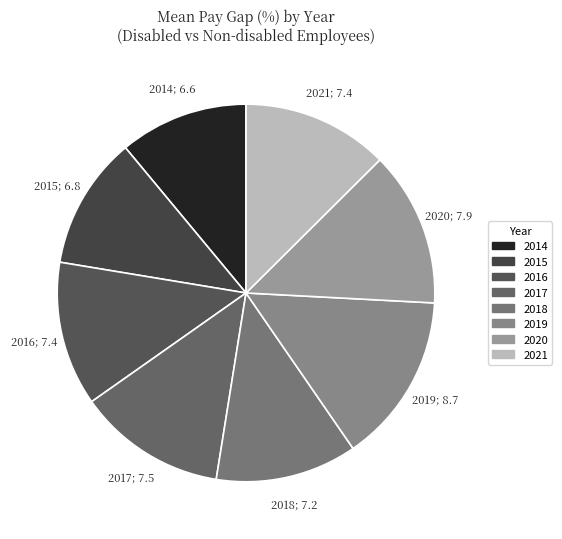

How many segments does this pie chart have?

8